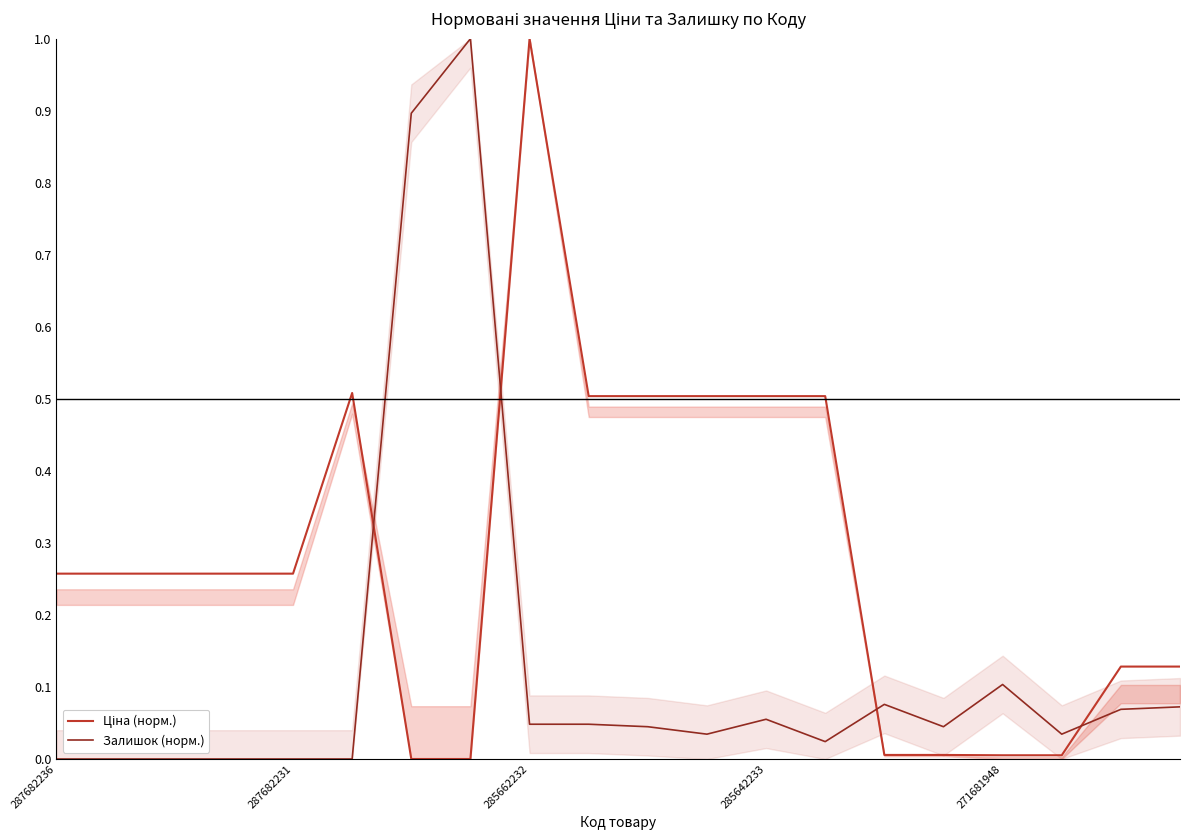

What are all the series names shown in the legend?

Ціна (норм.), Залишок (норм.)